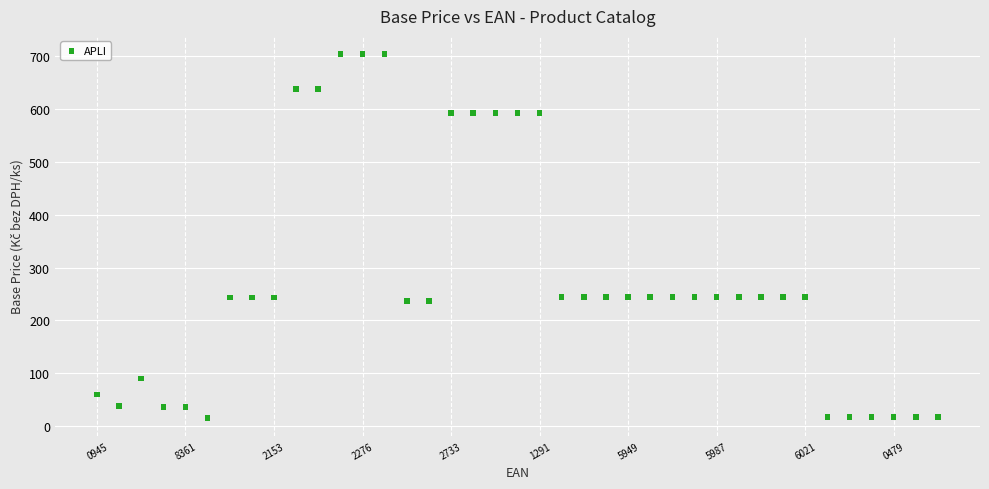

What is the range of Y values (max minus min)?

688.1